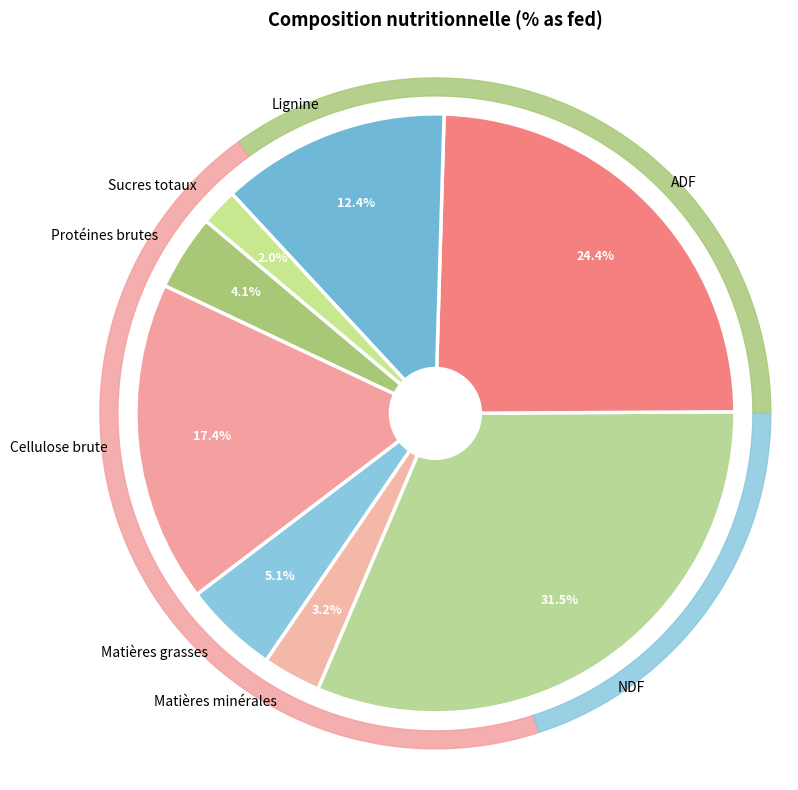

To the nearest percent, what is the difference between the largest and smallest slice percentages?

29%